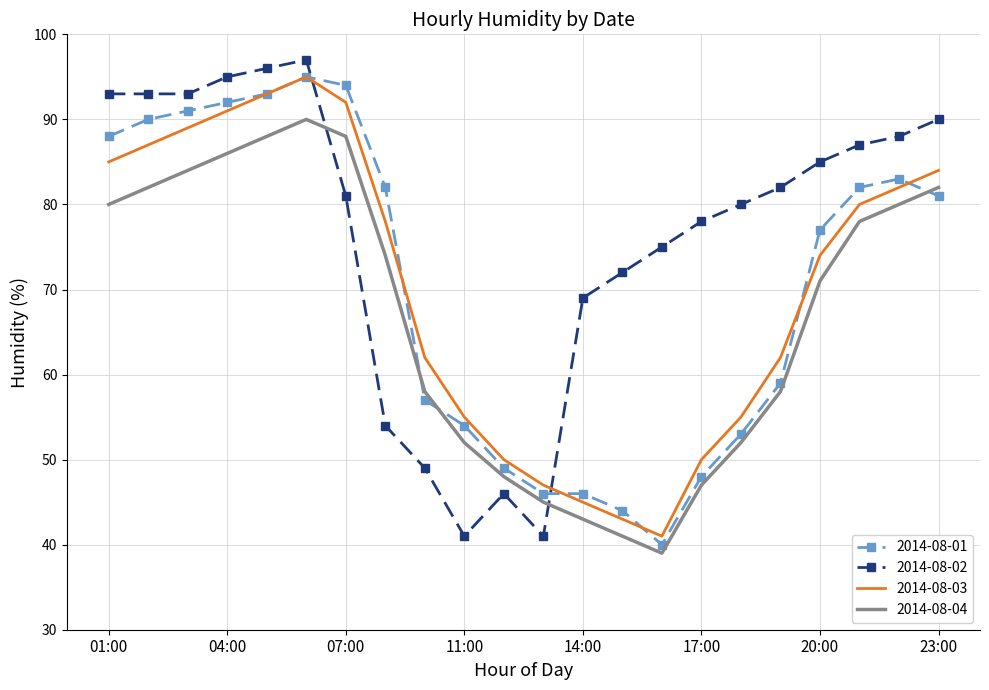

What is the average value of the 2014-08-03 series?

70